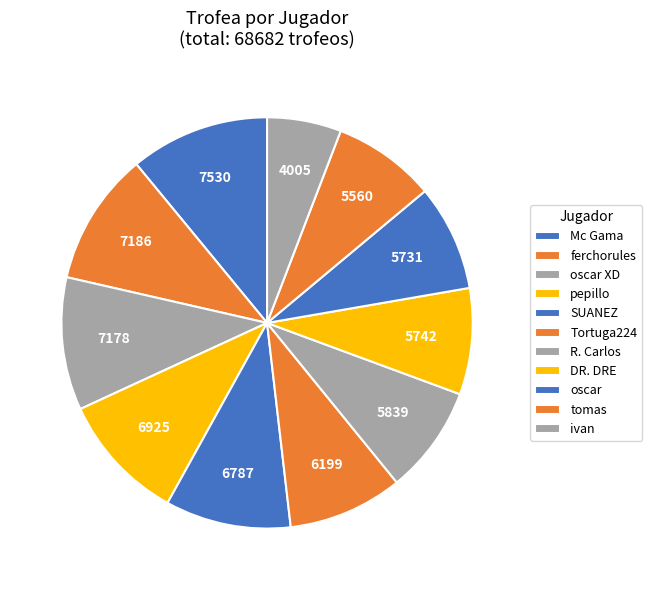

Which slice is the largest?

Mc Gama